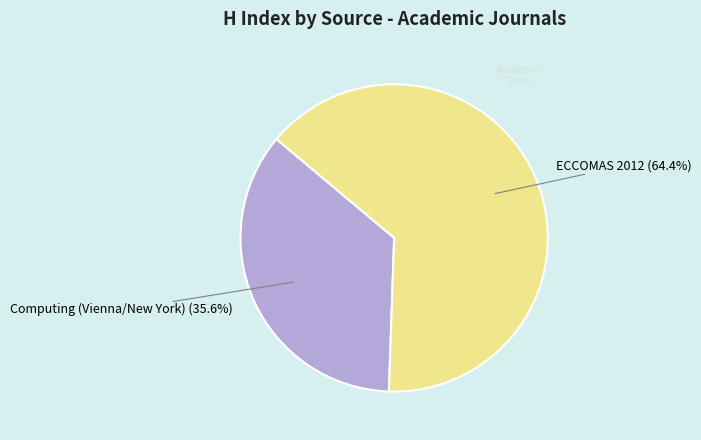

Is there any slice that represents more than half of the pie?

Yes